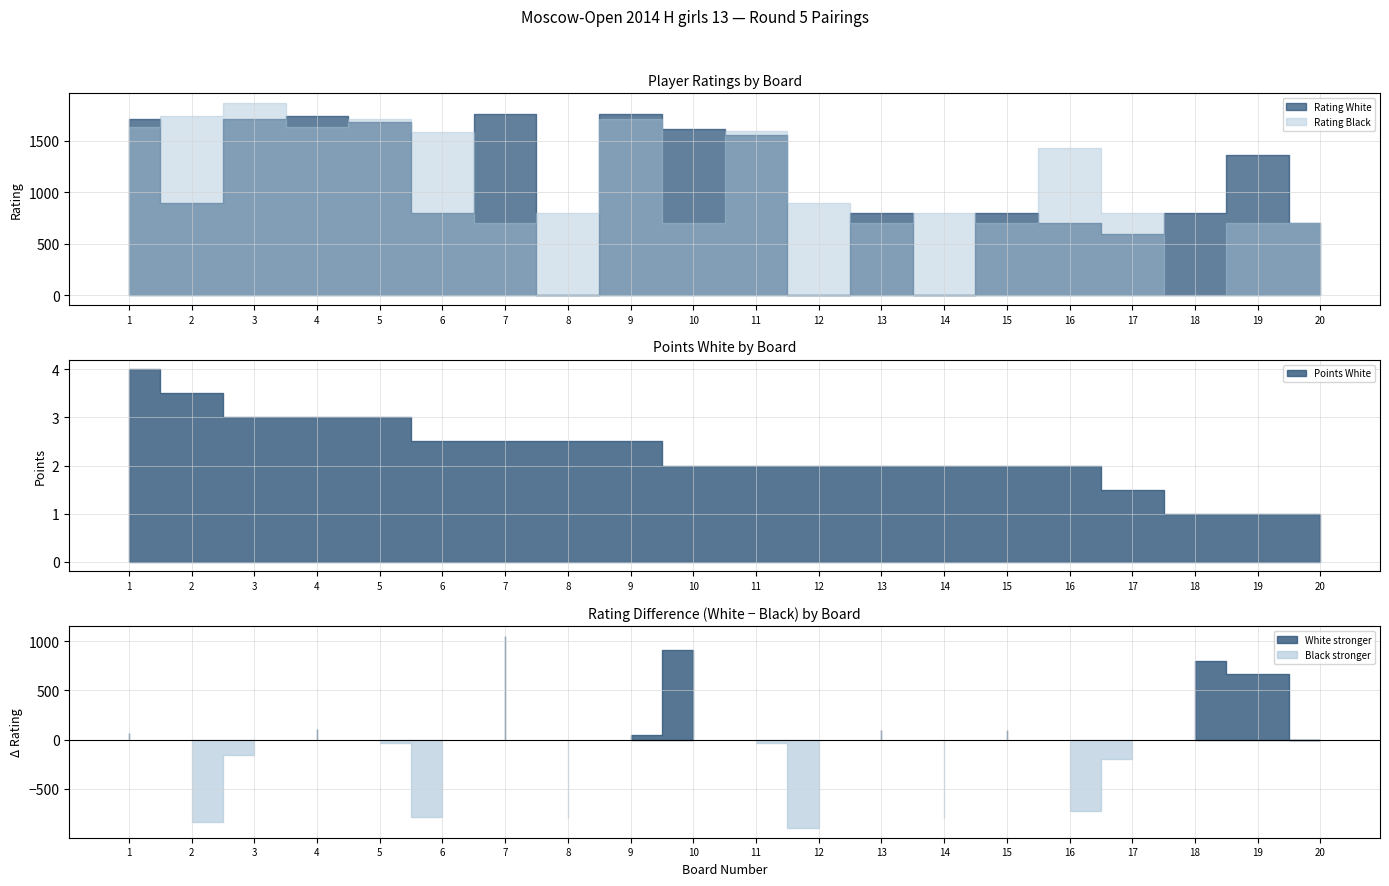

True or false: Points White and Rating Black cross at least once.

True